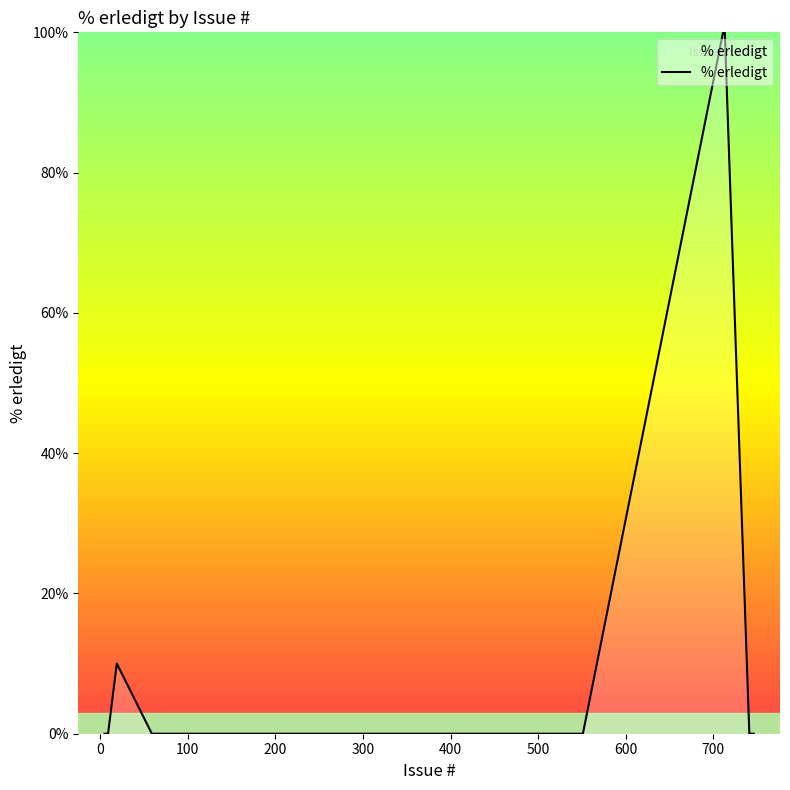

What is the difference between the maximum and minimum values?

100